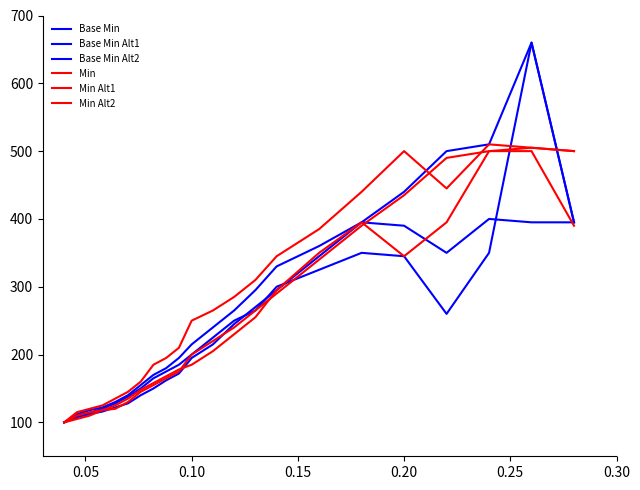

How many lines are shown in the chart?

6